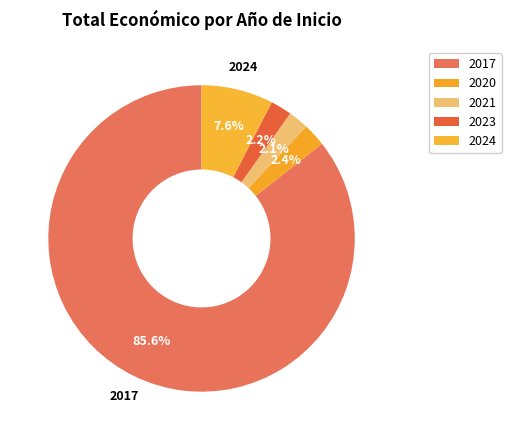

Count the number of slices in the pie.

5